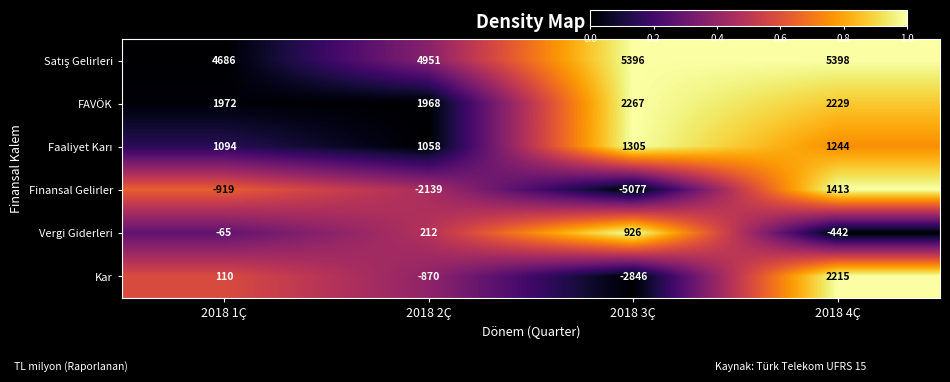

How many series are shown in this chart?

6